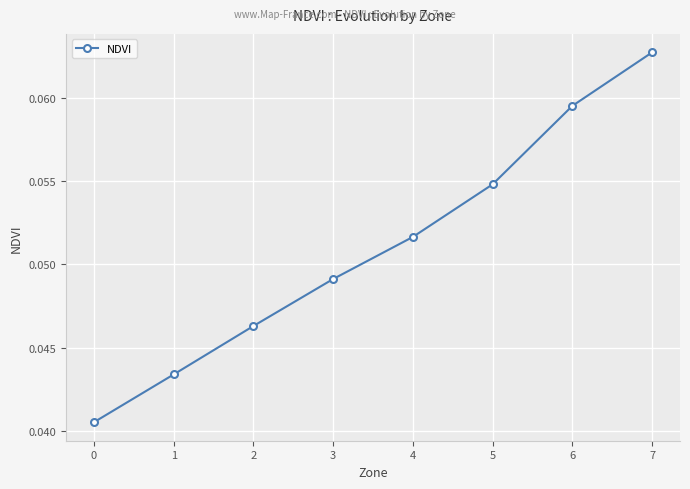

The value at 3 is 0.1. True or false?

False